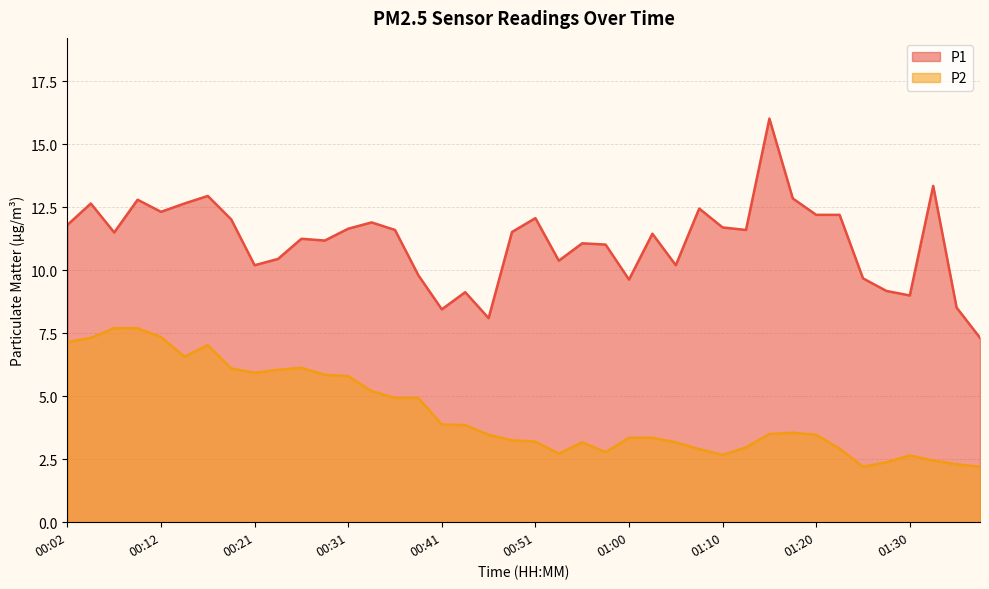

How many categories are shown in the chart?

40